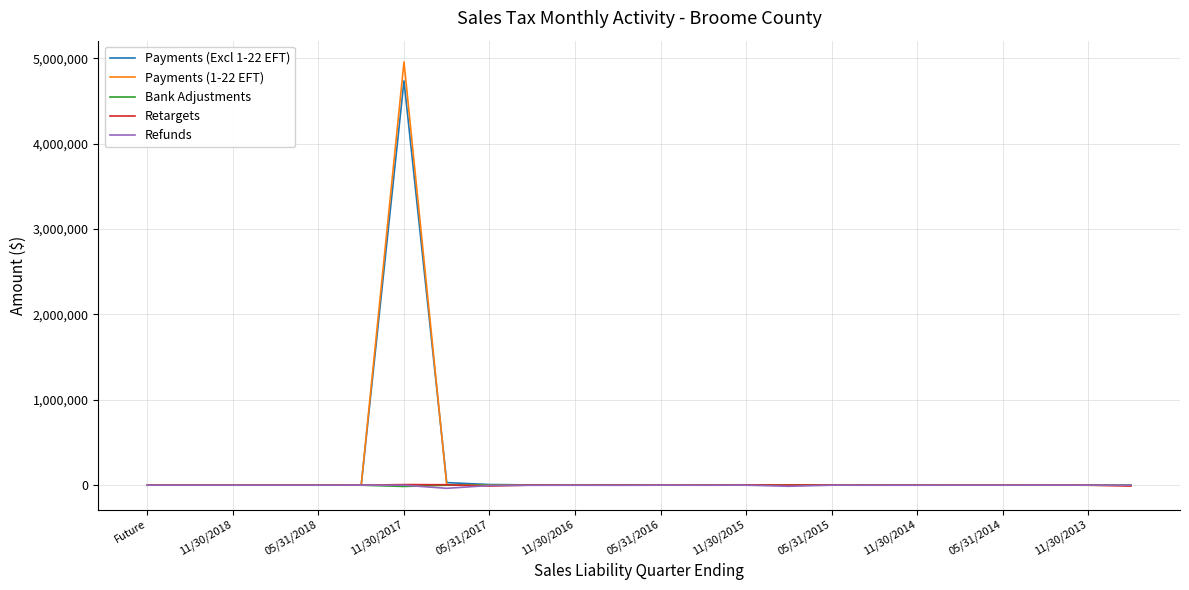

What is the maximum value shown in the chart?

4956900.3